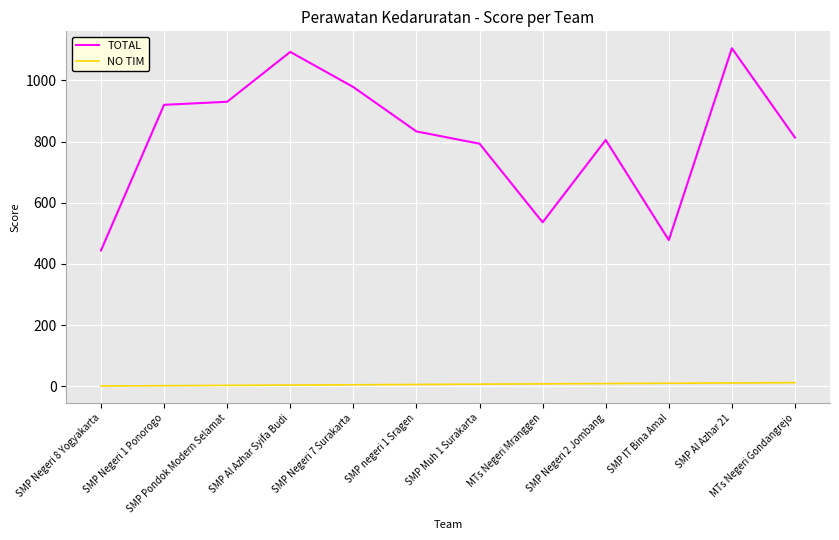

Read the NO TIM value at SMP IT Bina Amal.

10